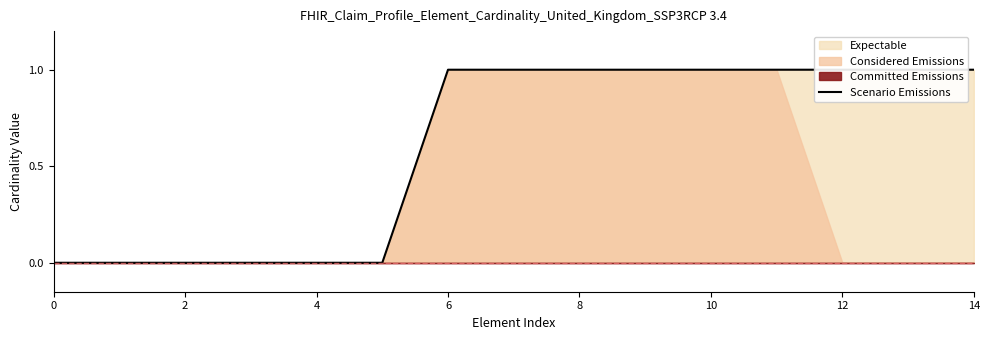

True or false: there are more than 0 points higher than both neighbors.

False